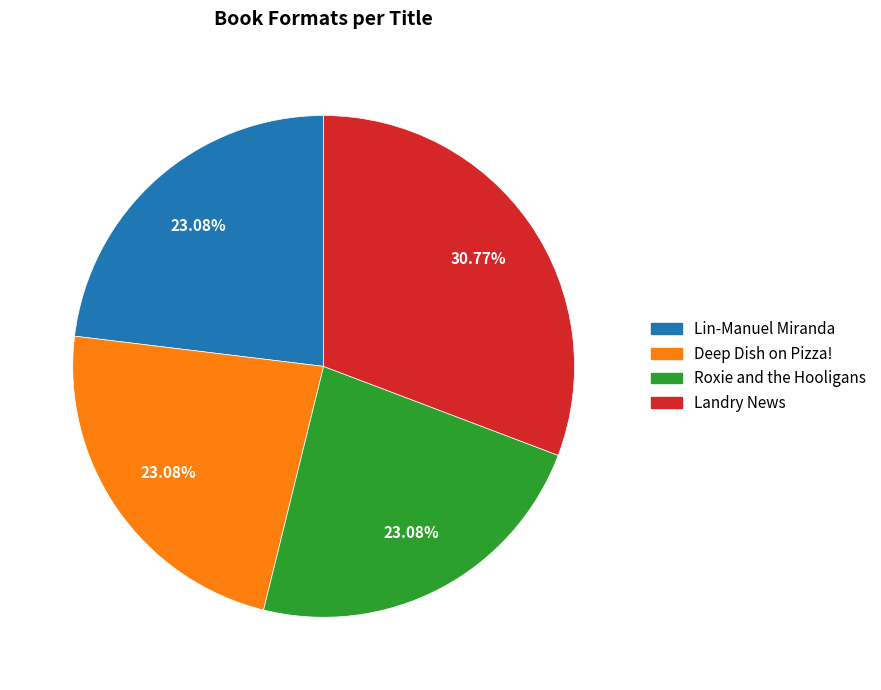

Is it true that Deep Dish on Pizza! is 37% of the pie?

False